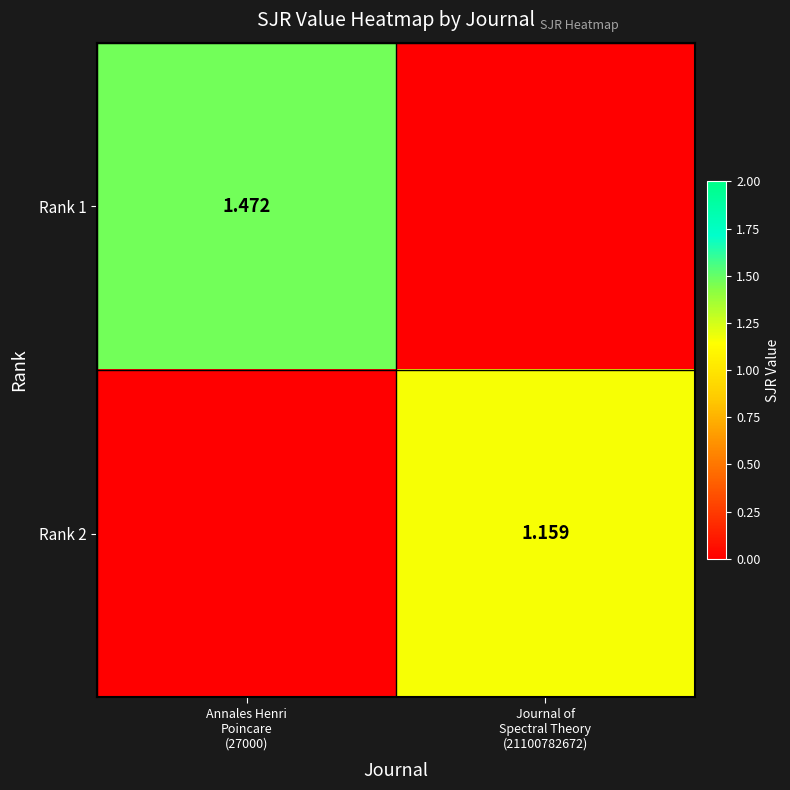

Is the value of Rank 2 at Annales Henri Poincare (27000) greater than the value of Rank 1 at Journal of Spectral Theory (21100782672)?

No